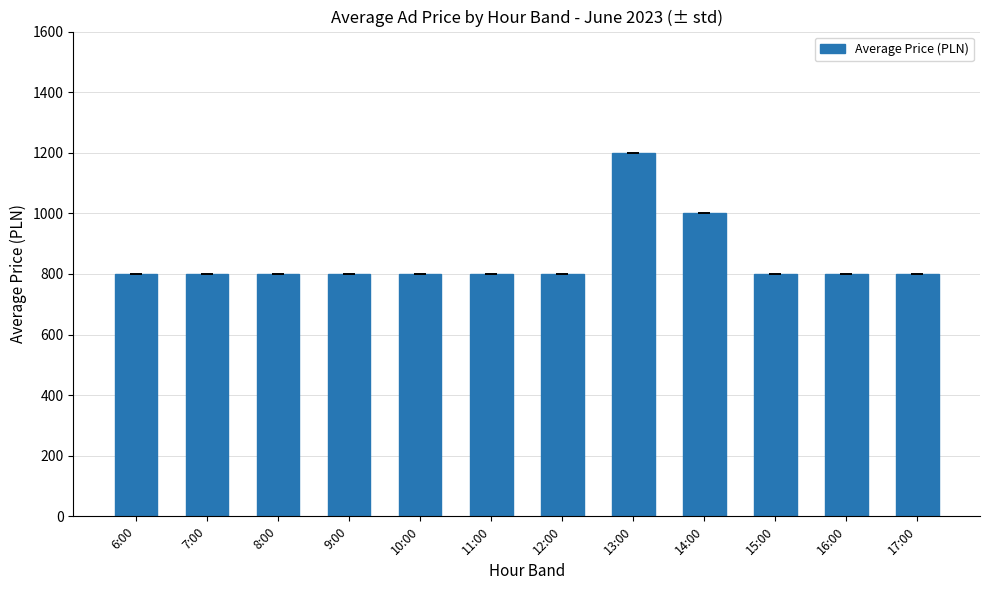

The chart shows a value of 1734 at 14:00. True or false?

False